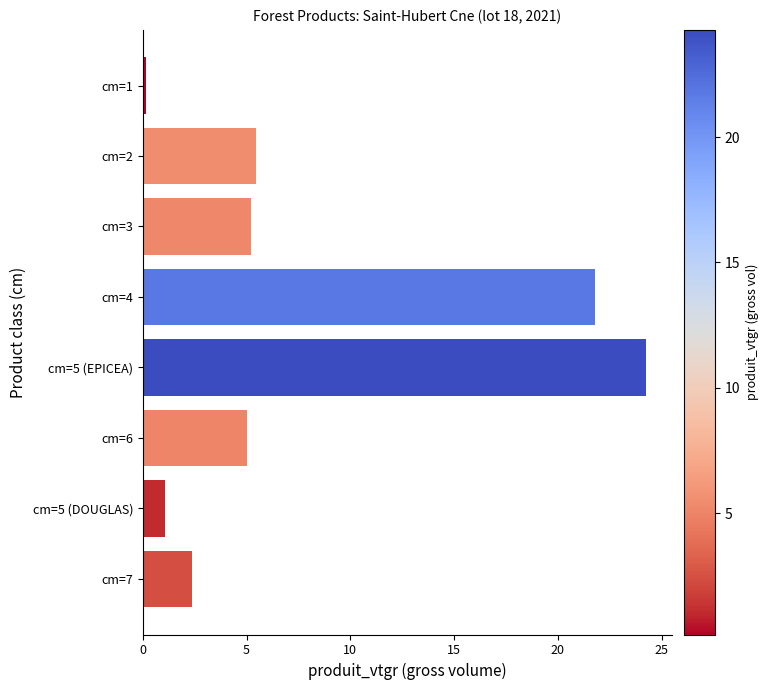

What is the minimum value shown in the chart?

0.2